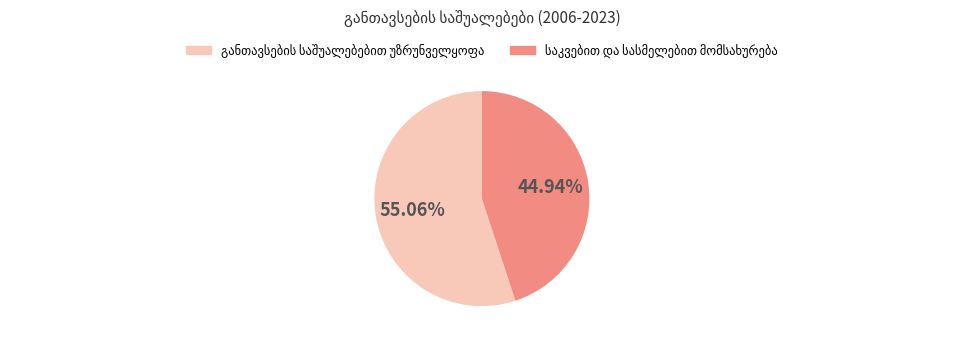

Is there a majority slice in this chart?

Yes